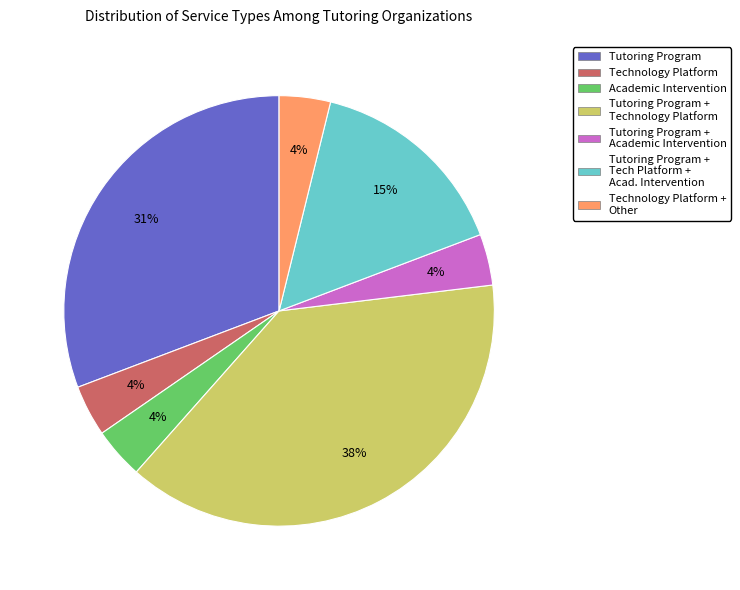

Is there any slice that represents more than half of the pie?

No